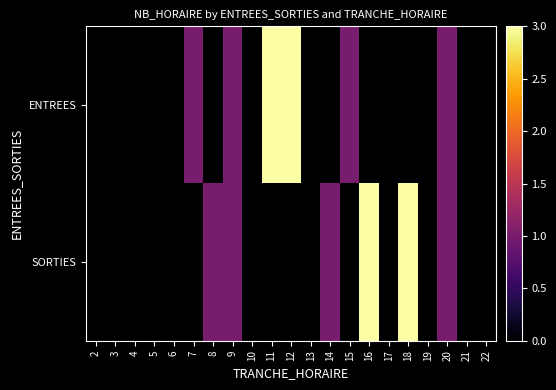

What is the maximum value shown in the chart?

3